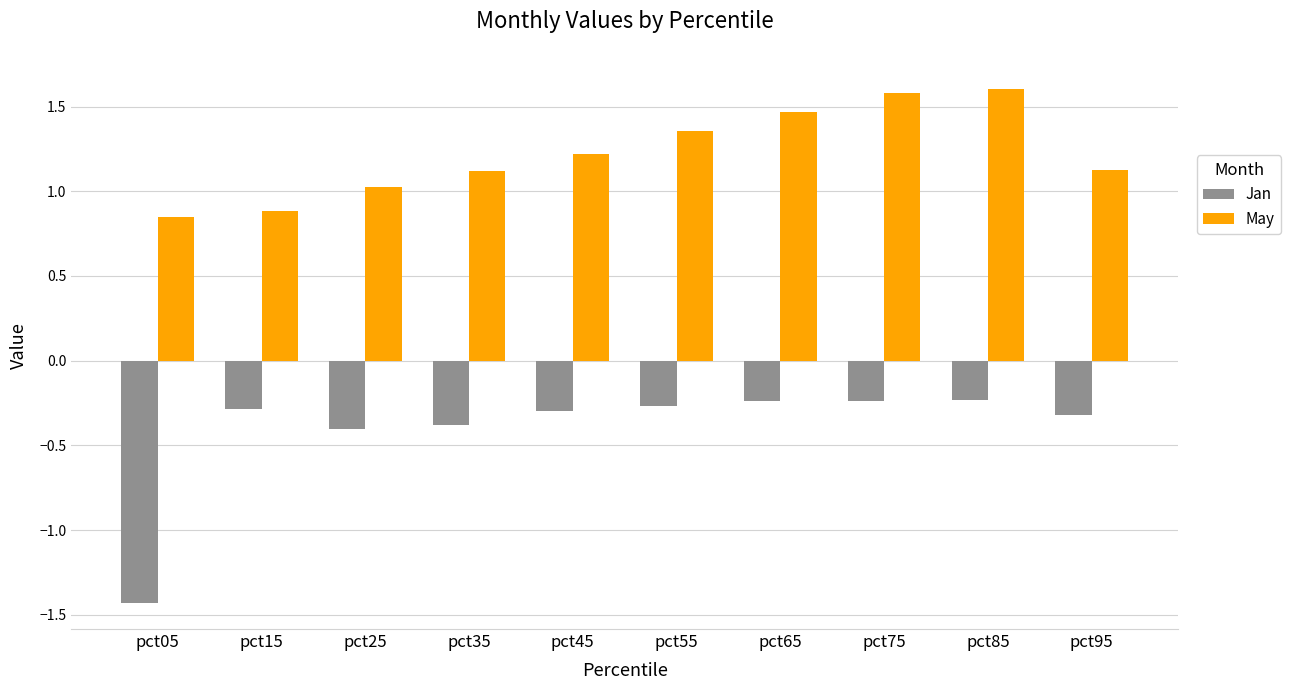

What is the greatest value displayed?

1.6